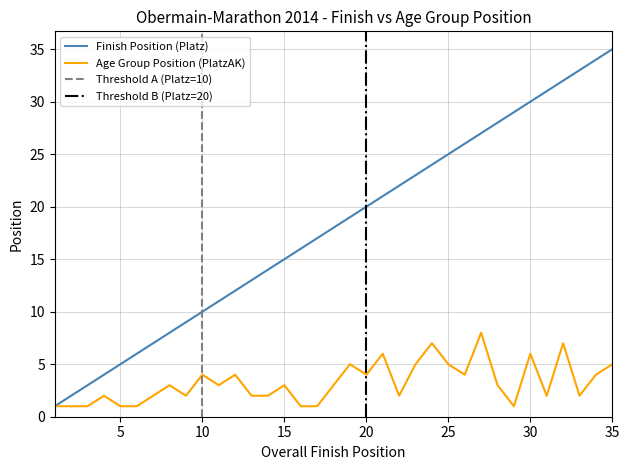

Where is Finish Position (Platz) nearest to the value 18?

18